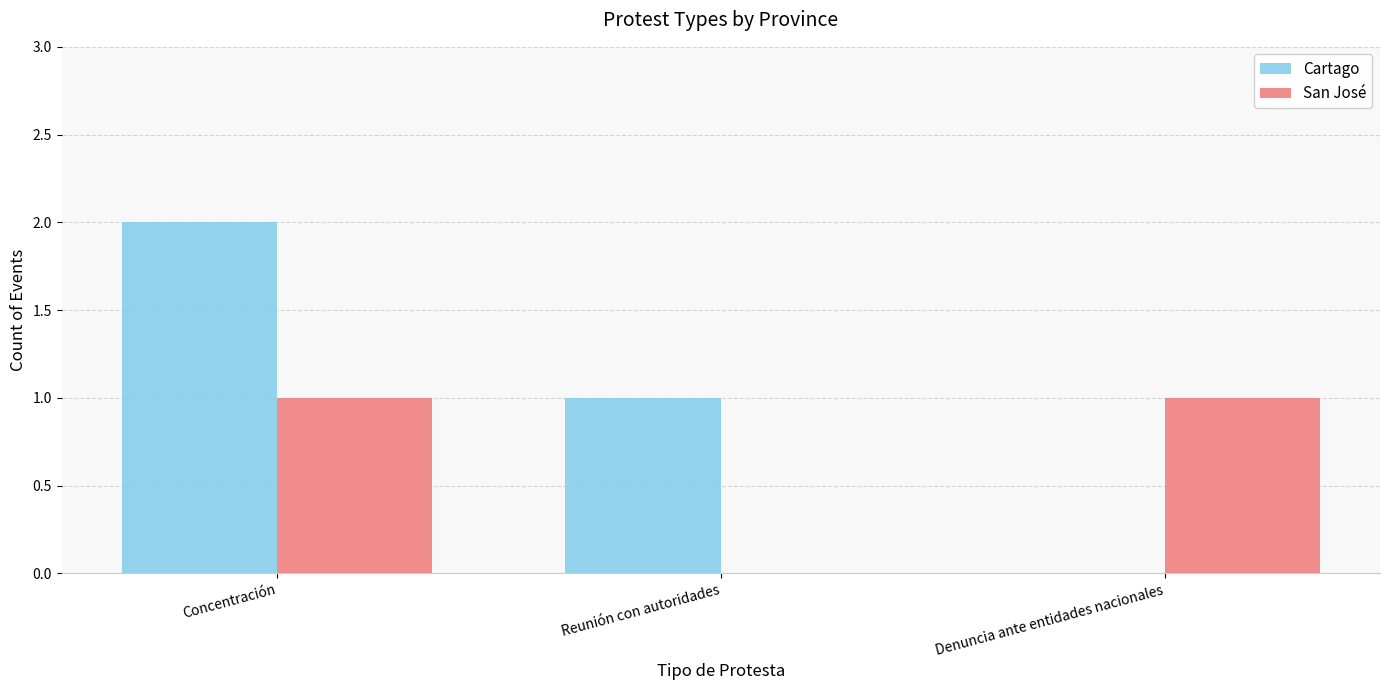

What is the sum of the Cartago values at Reunión con autoridades and Concentración?

3